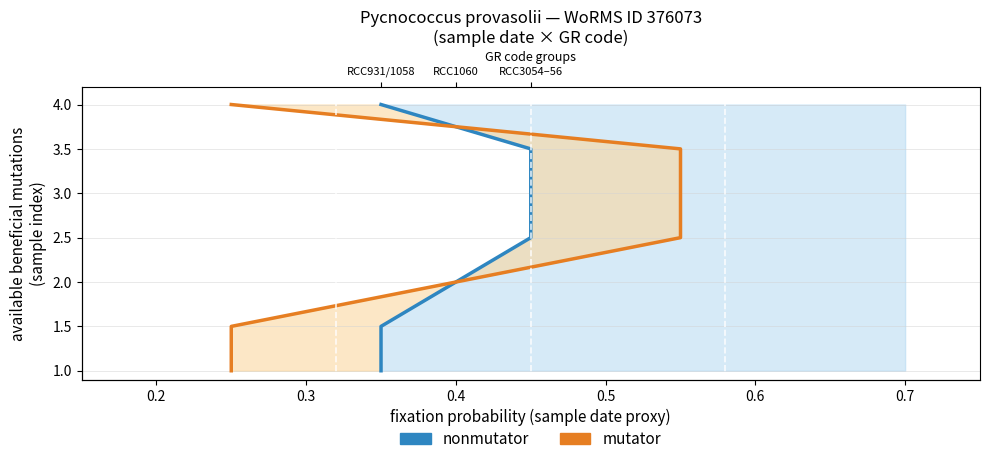

What is the difference between the maximum and minimum values in the nonmutator series?

3.0